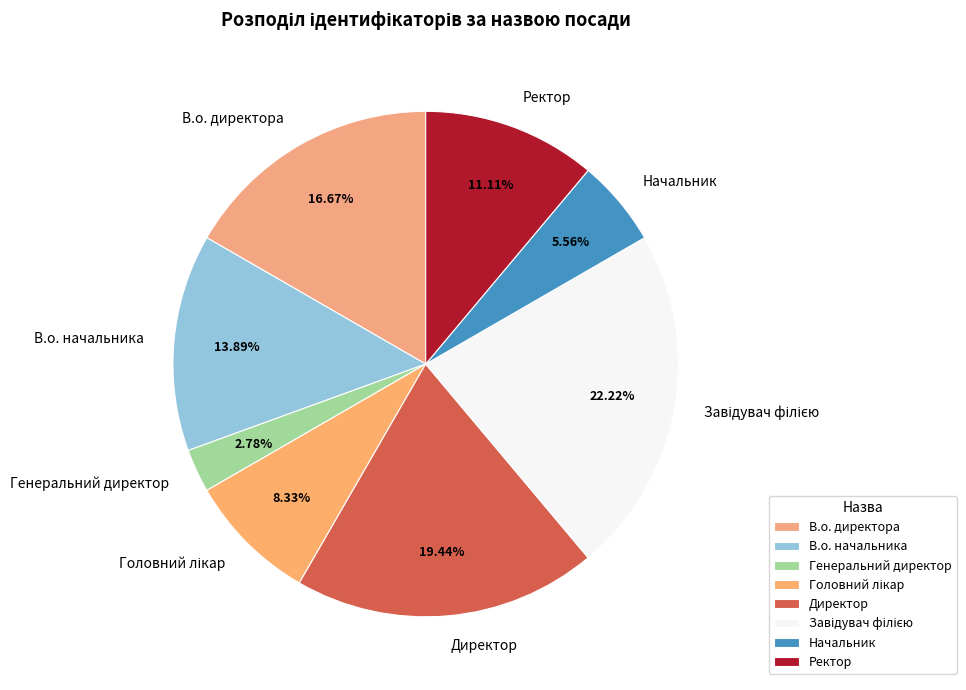

What percentage is NOT represented by В.о. директора?

83.3%